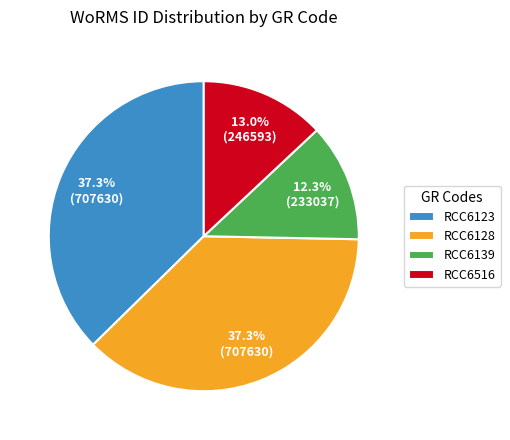

To the nearest percent, what percentage of the pie is RCC6128?

37%